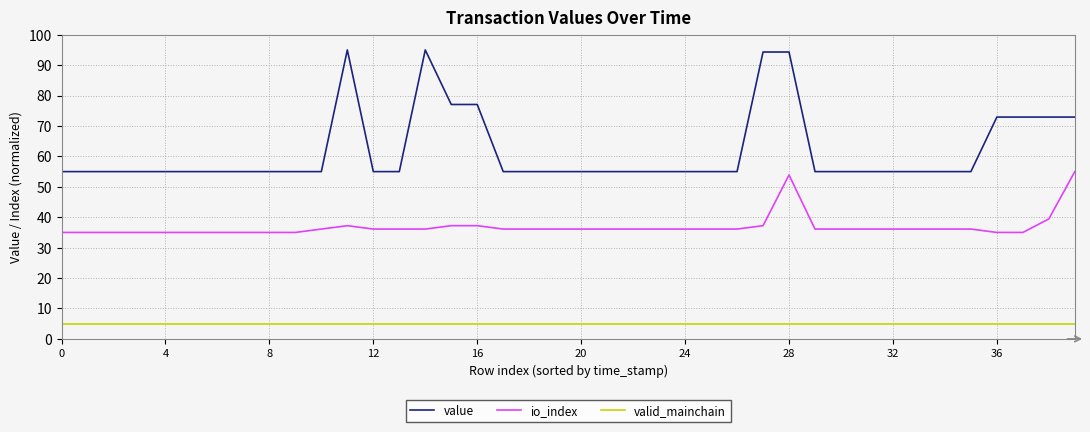

Rank the series by their average value, from highest to lowest.

value, io_index, valid_mainchain